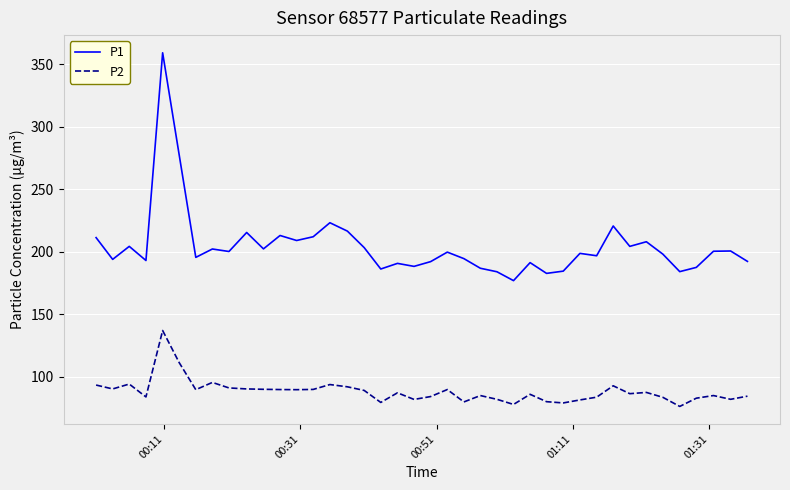

True or false: P2 and P1 cross at least once.

False